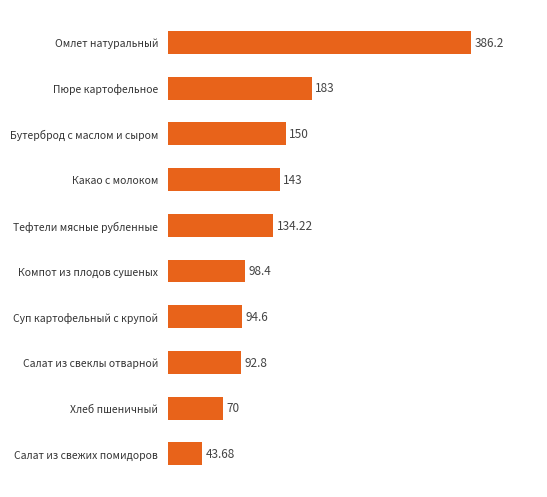

What is the label of the 2nd bar from the bottom?

Хлеб пшеничный